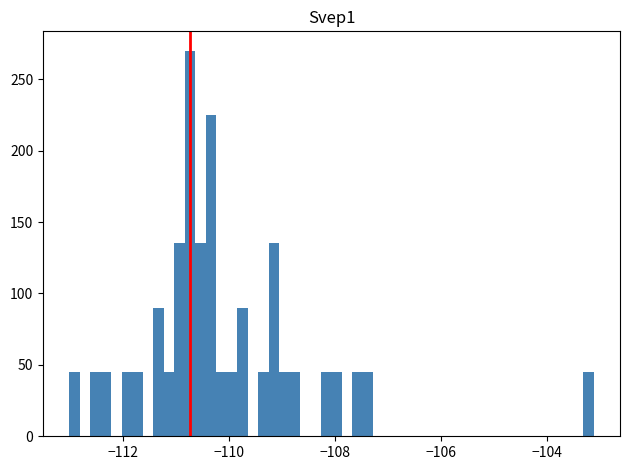

Around what value on the x-axis is the tallest bar? Give the approximate position of its centre, as read against the axis.

-110.8